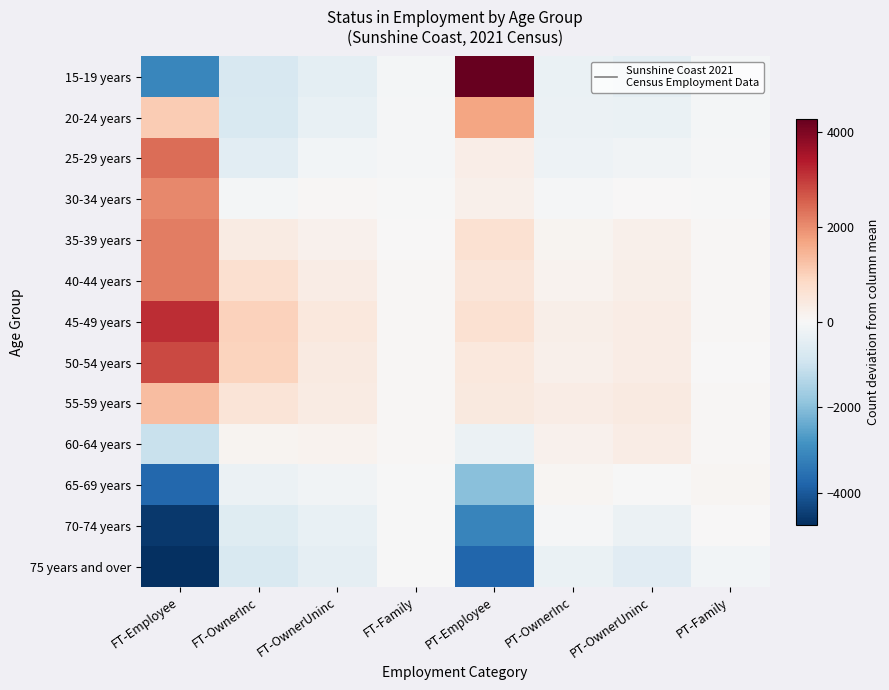

At which category is the sum across all series the highest?

PT-Employee